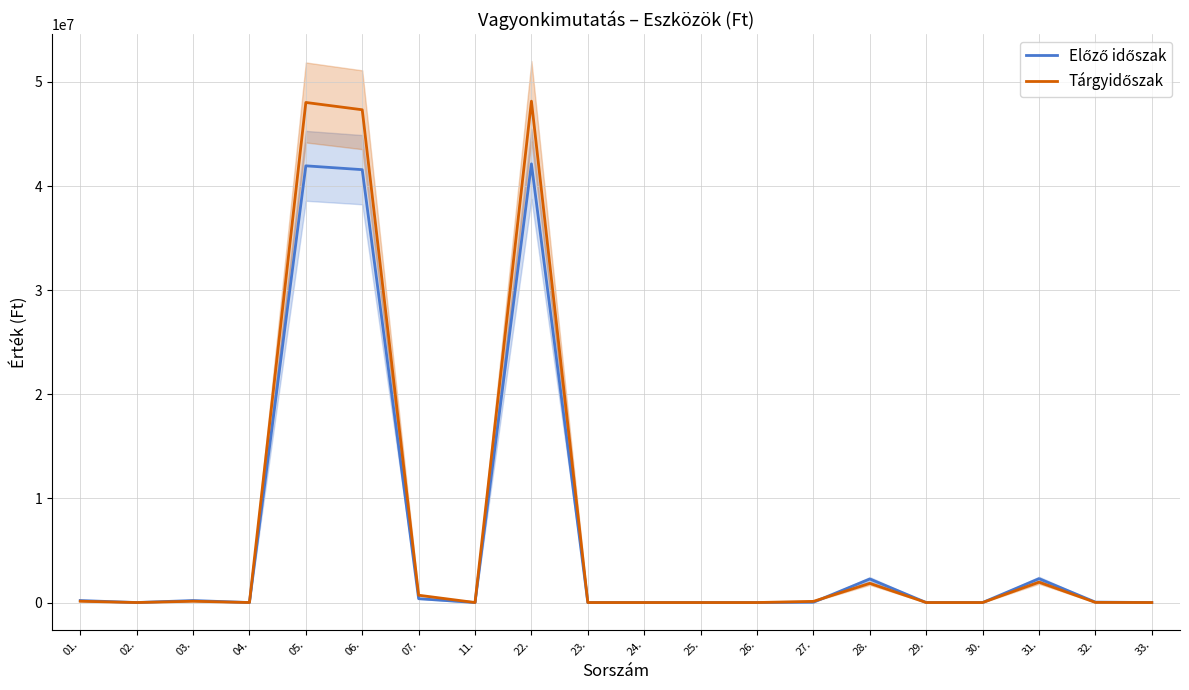

What are all the series names shown in the legend?

Előző időszak, Tárgyidőszak